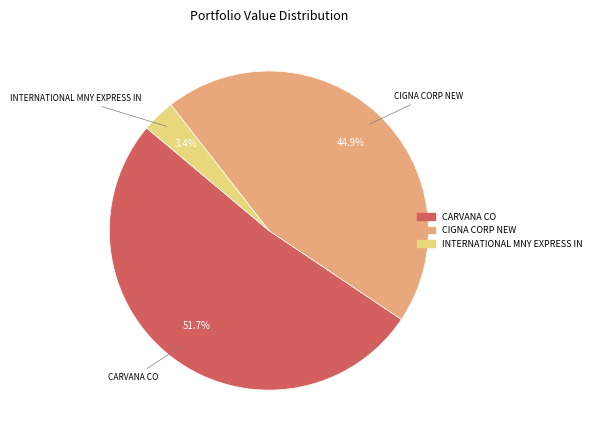

The CIGNA CORP NEW slice represents 56% of the pie. True or false?

False